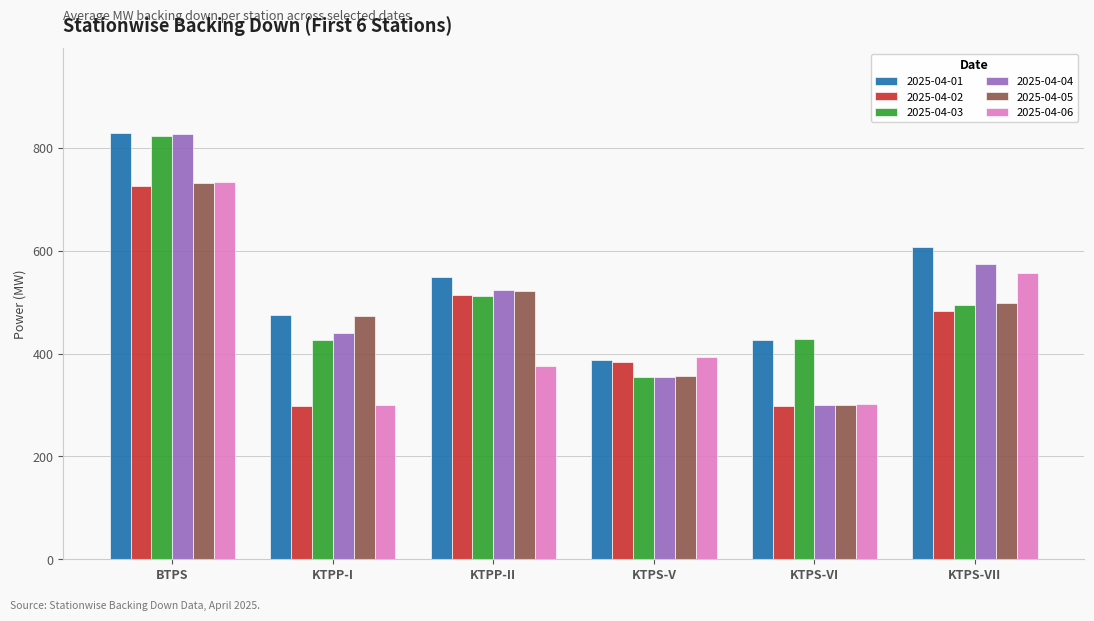

What is the maximum value shown in the chart?

828.6